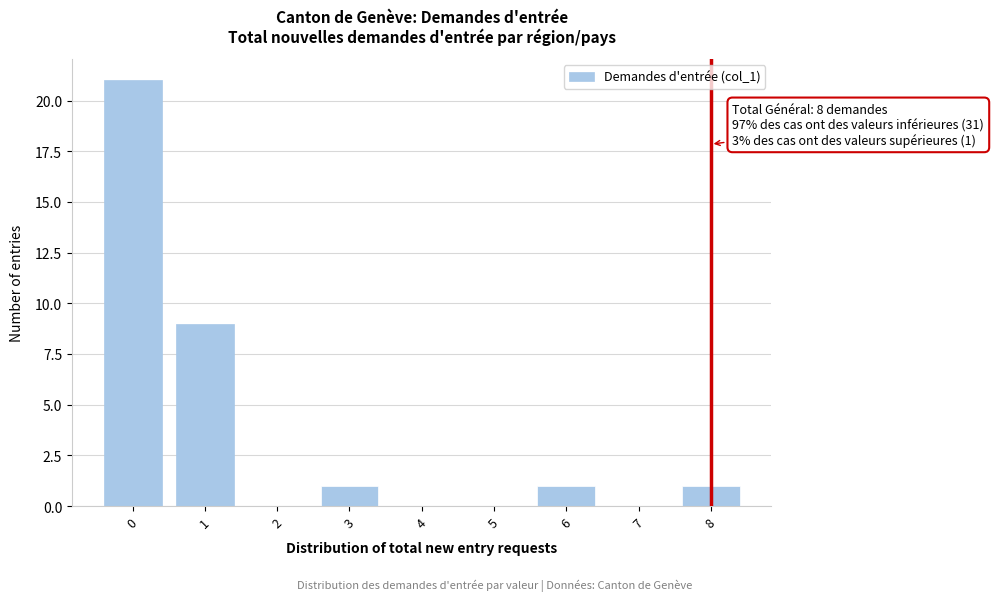

Reading left to right, transcribe all the data shown in this chart.

0=21	1=9	2=0	3=1	4=0	5=0	6=1	7=0	8=1